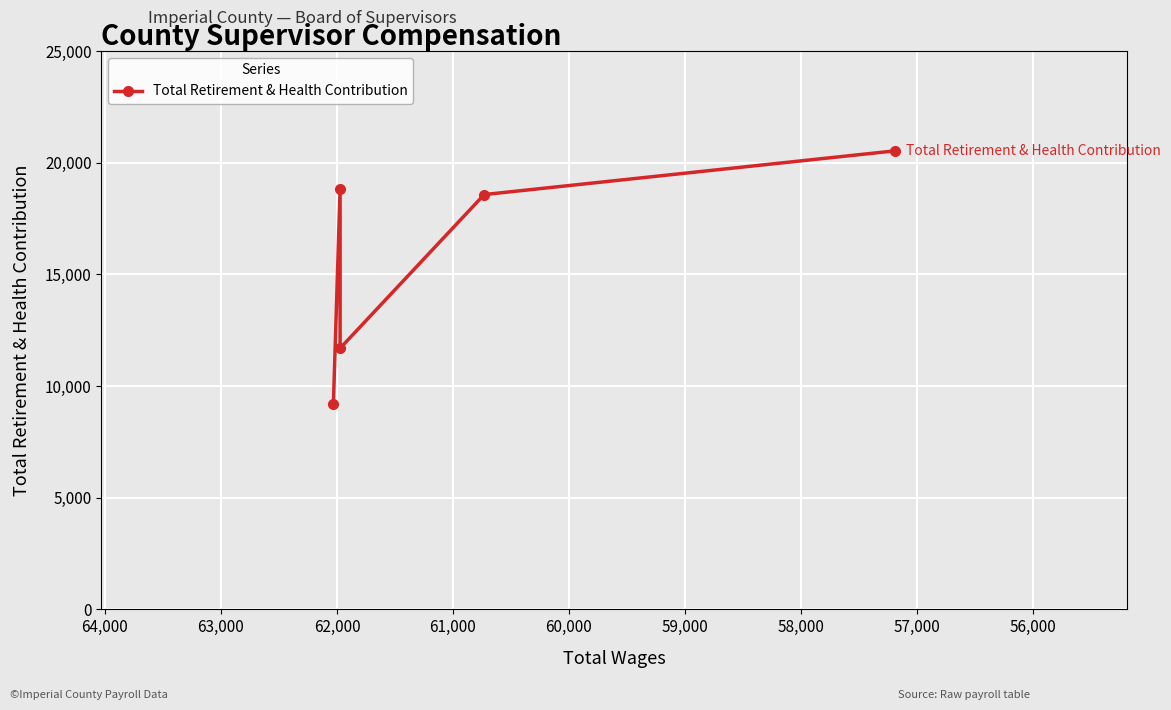

What is the ratio of the value at 56,000 to the value at 59,000?

0.9